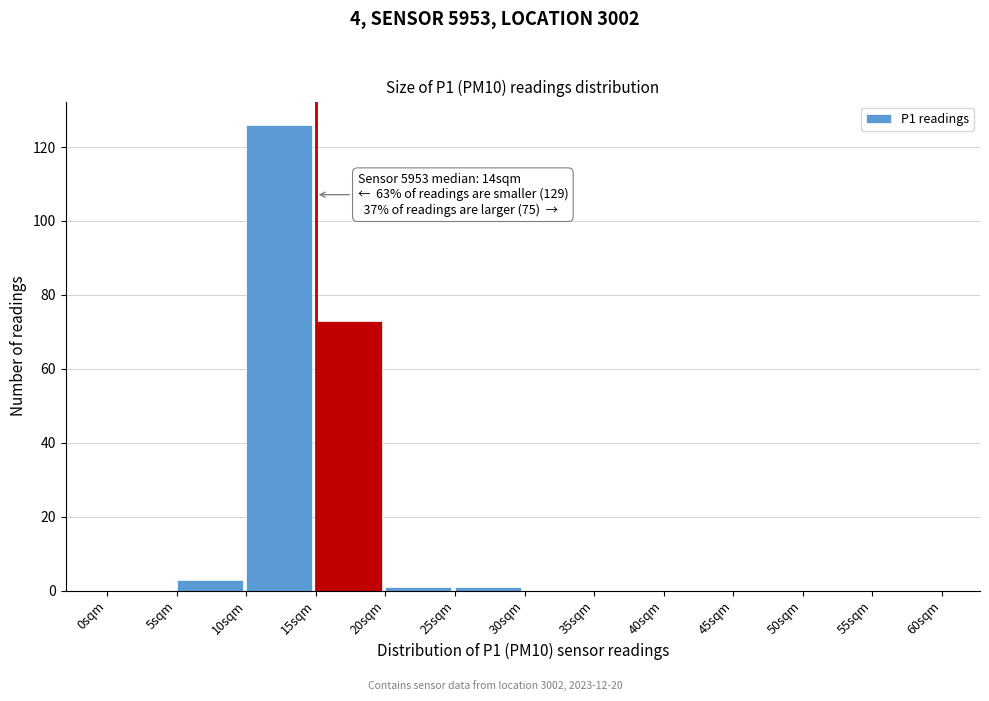

Over which range of the x-axis is the bar tallest?

10 to 15